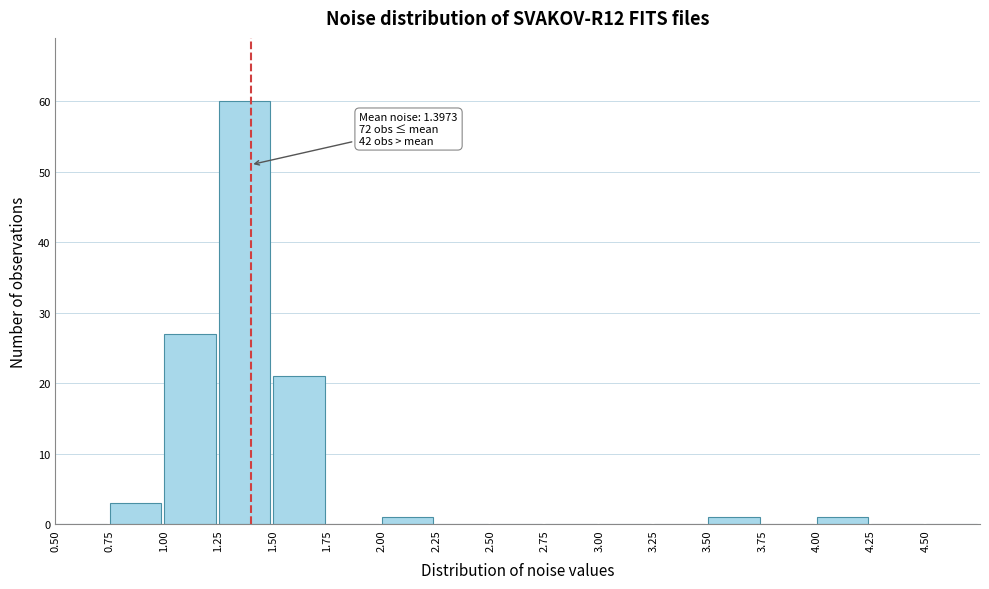

Which range on the x-axis has the tallest bar?

1.25 to 1.50